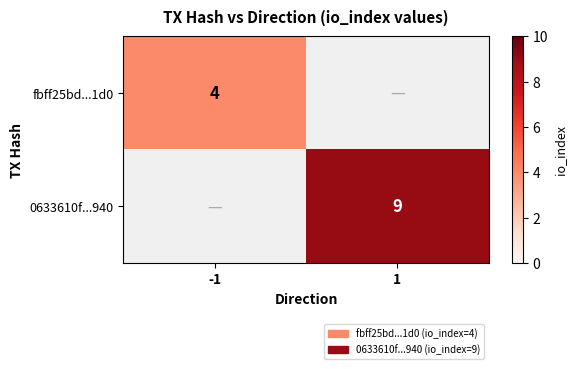

True or false: 0633610f...940 has a value of 9 at 1.

True